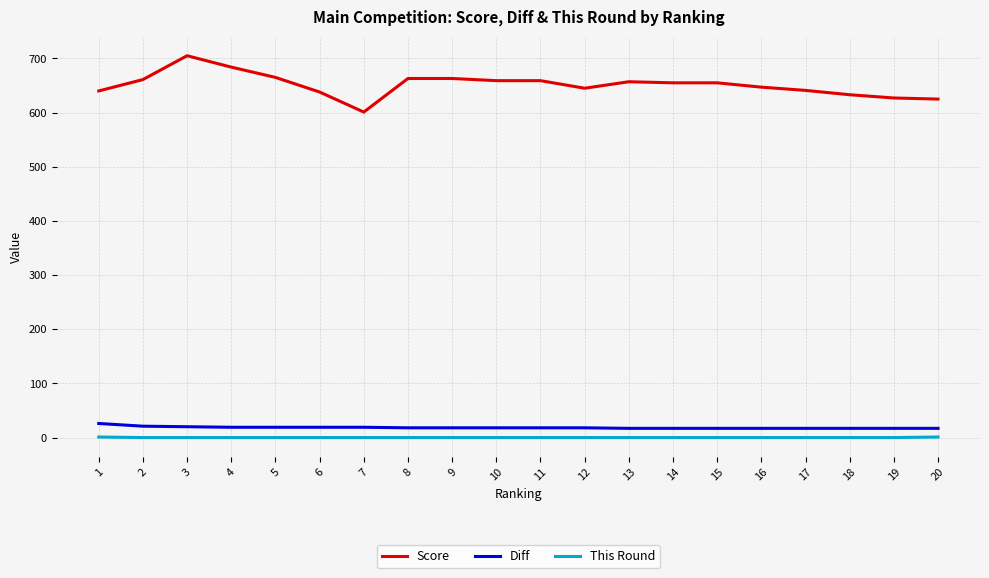

Which series has the widest spread of values?

Score